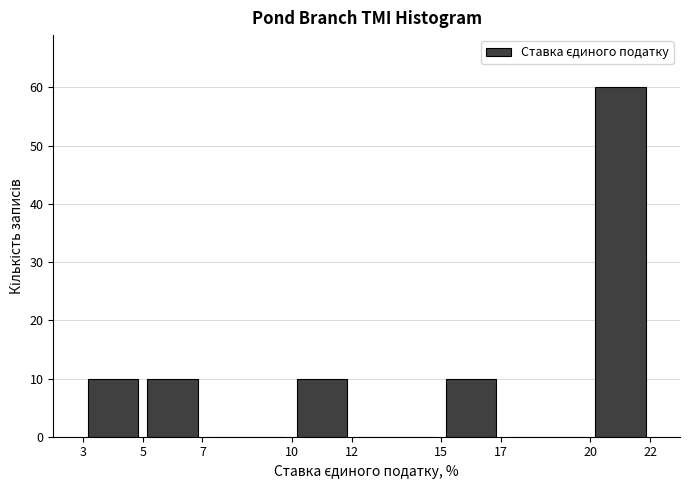

Reading left to right, transcribe this chart: for each bar, give the range it covers on the x-axis and its height. The values are not printed on the chart, so give them approximately, as read against the axis.

3 to 5: 10
5 to 7: 10
7 to 10: 0
10 to 12: 10
12 to 15: 0
15 to 17: 10
17 to 20: 0
20 to 22: 60